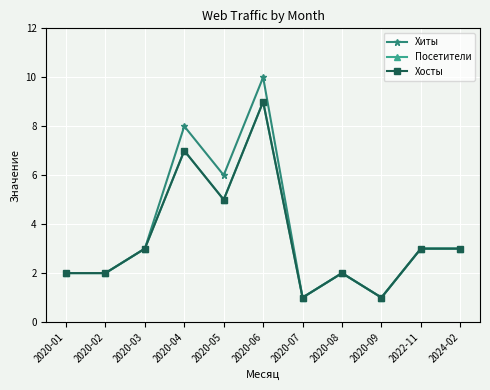

Reading left to right, what are all the values shown in this chart?

Хиты: 2	2	3	8	6	10	1	2	1	3	3
Посетители: 2	2	3	7	5	9	1	2	1	3	3
Хосты: 2	2	3	7	5	9	1	2	1	3	3